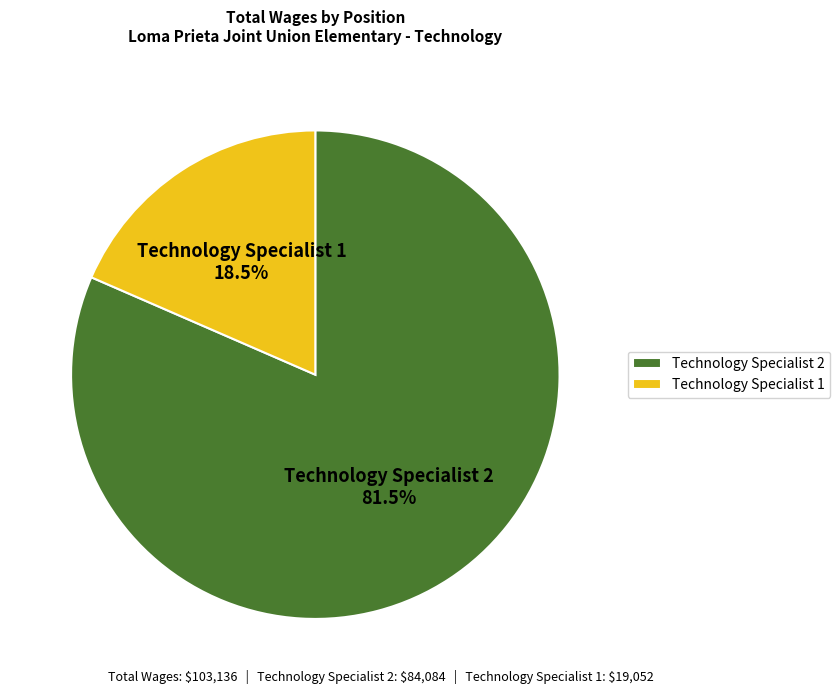

Which slice represents more than half of the pie?

Technology Specialist 2